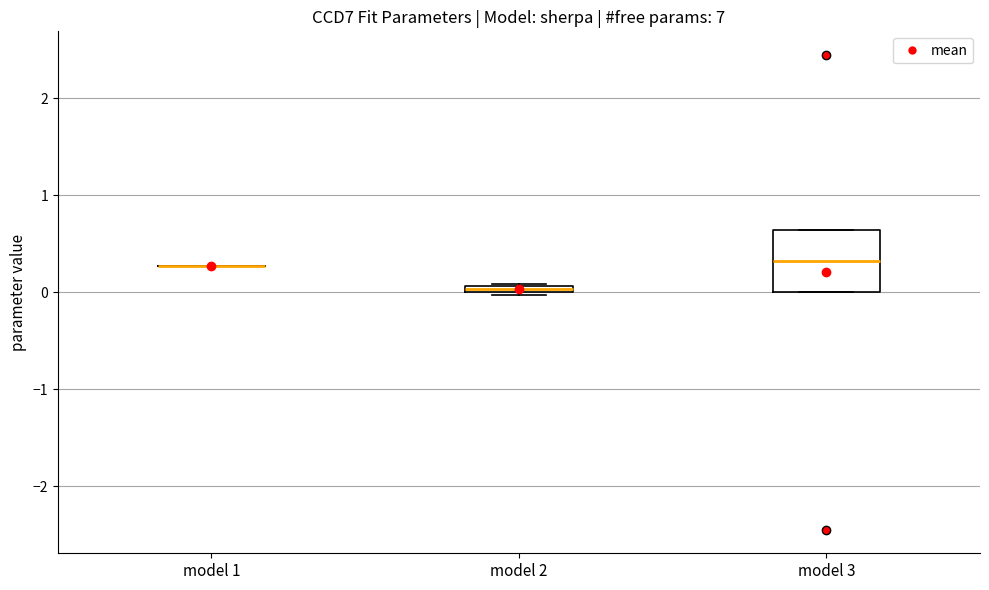

Which box is the tallest, from its lower edge to its upper edge?

model 3